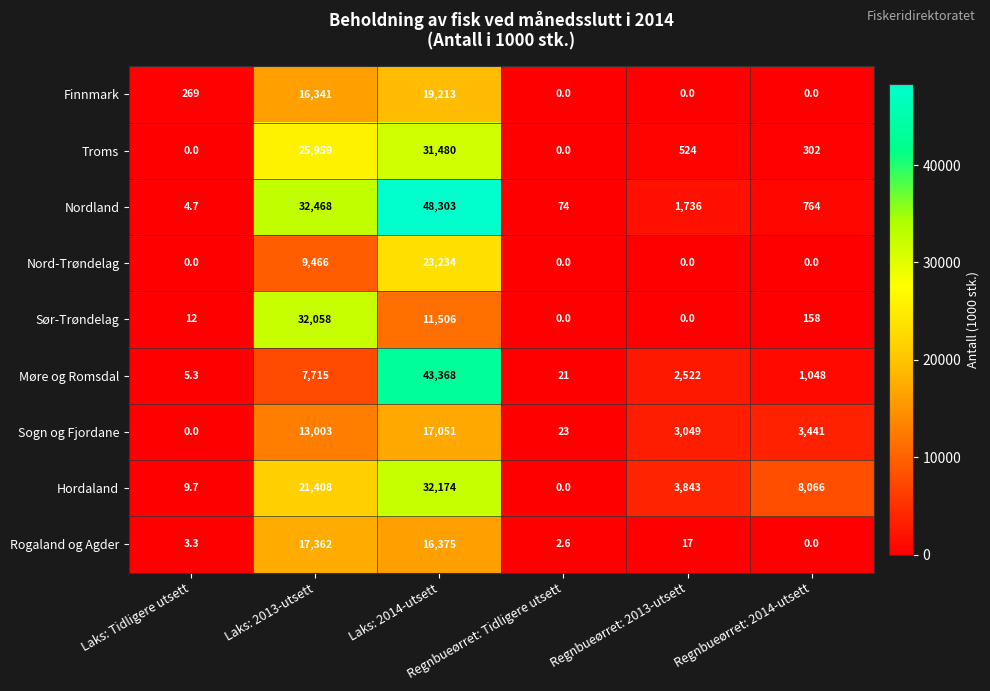

Which series has the largest total across all categories?

Nordland